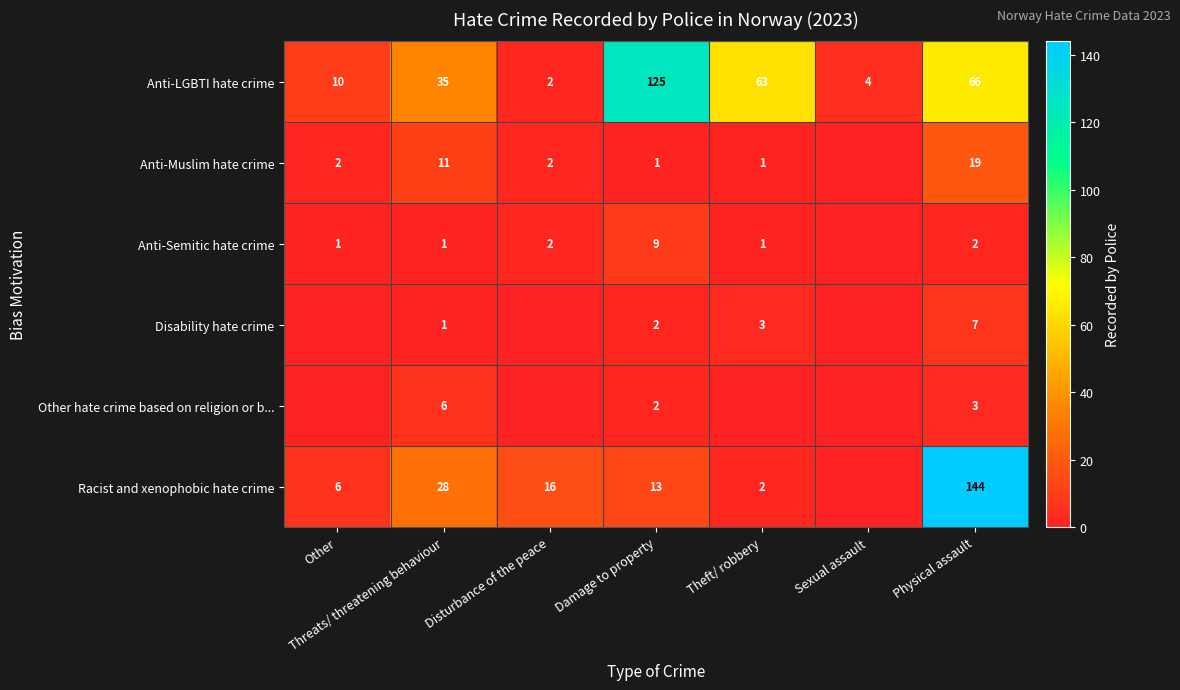

What is the minimum value for Anti-LGBTI hate crime?

2